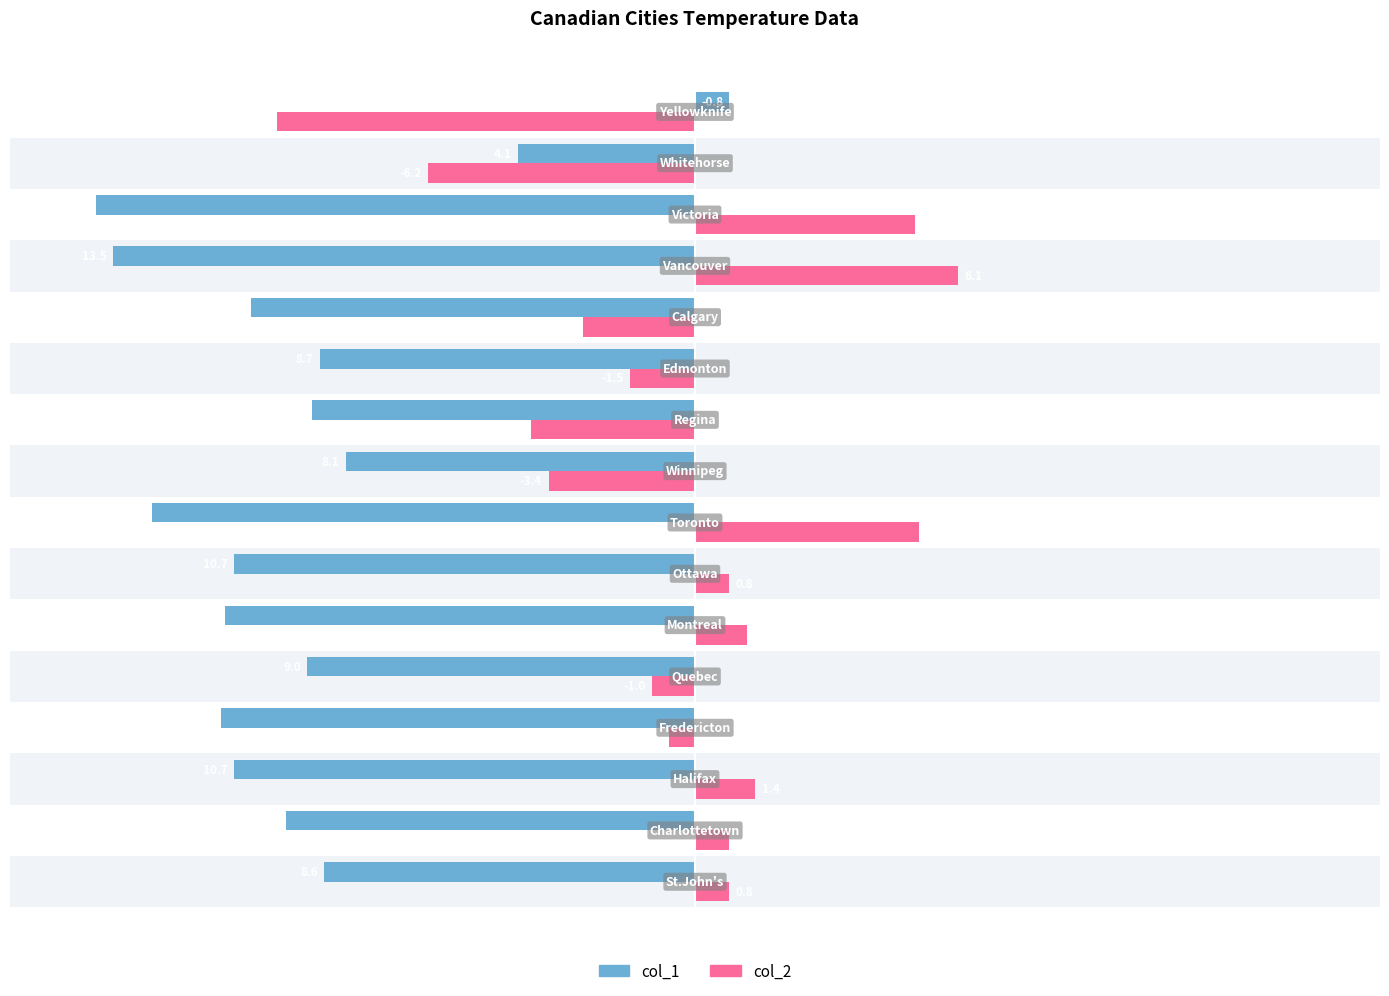

List the series in order of their overall mean, lowest first.

col_1, col_2